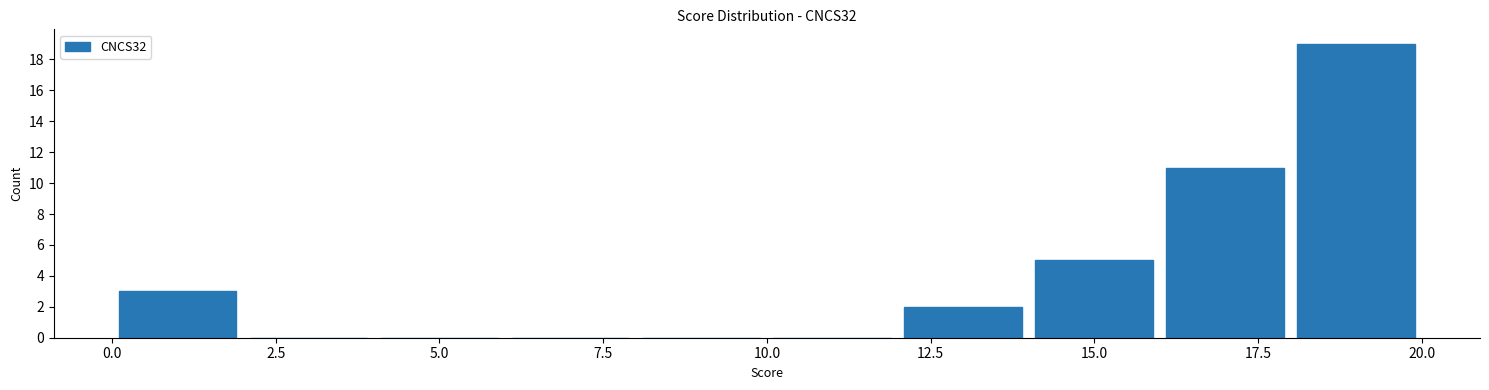

Reading left to right, list every bar in this chart as the range it spans on the x-axis followed by its height. The values are not printed on the chart, so give them approximately, as read against the axis.

0 to 2: 3
2 to 4: 0
4 to 6: 0
6 to 8: 0
8 to 10: 0
10 to 12: 0
12 to 14: 2
14 to 16: 5
16 to 18: 11
18 to 20: 19